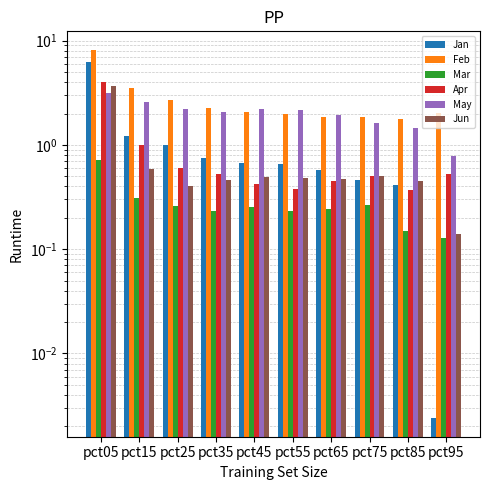

True or false: Feb has a value of 0.7 at pct65.

False